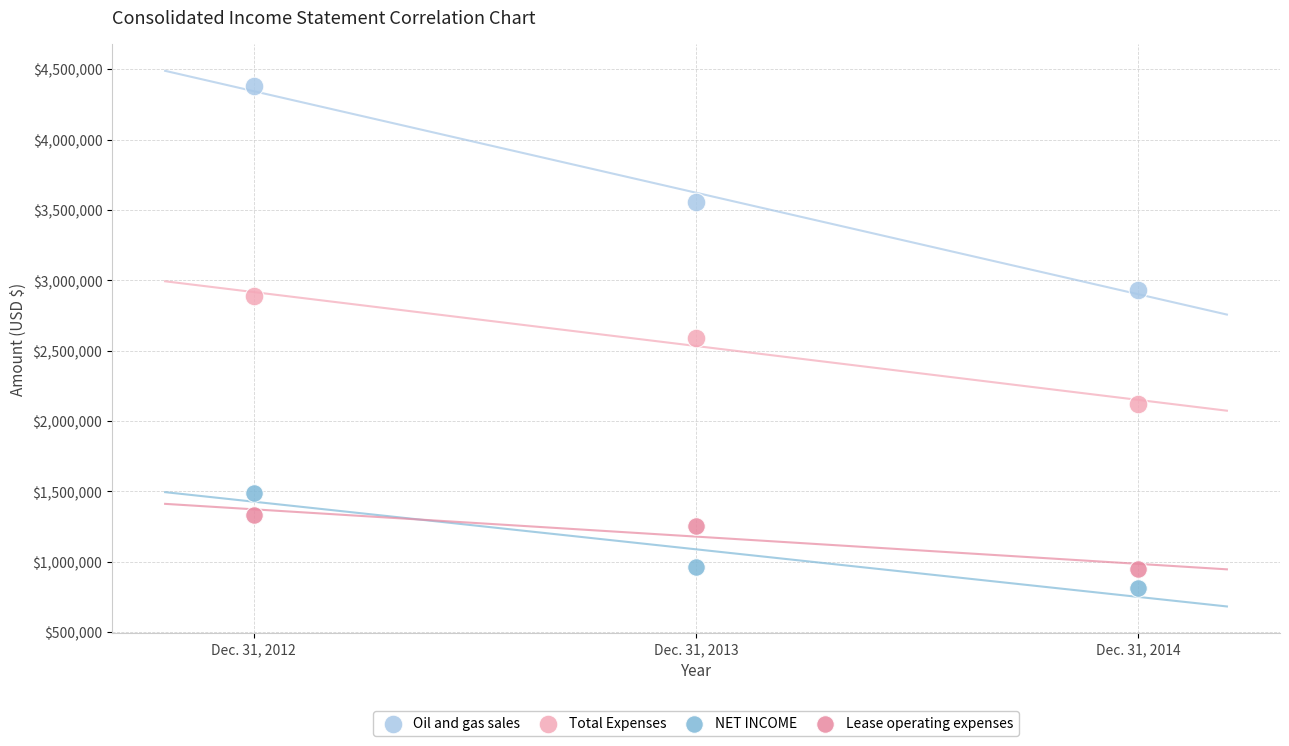

Which series has the largest Y range (max minus min)?

Oil and gas sales